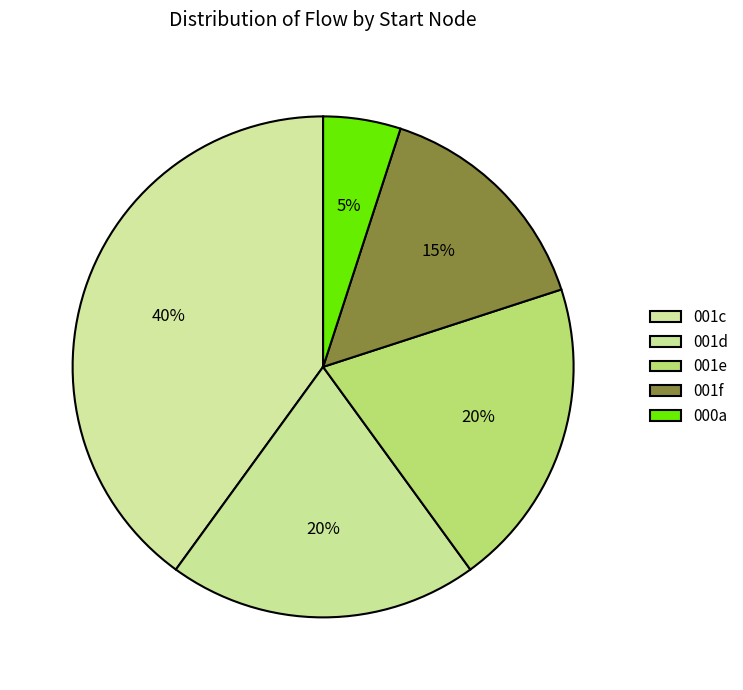

Do 001c and 001f together represent more than half of the pie?

Yes